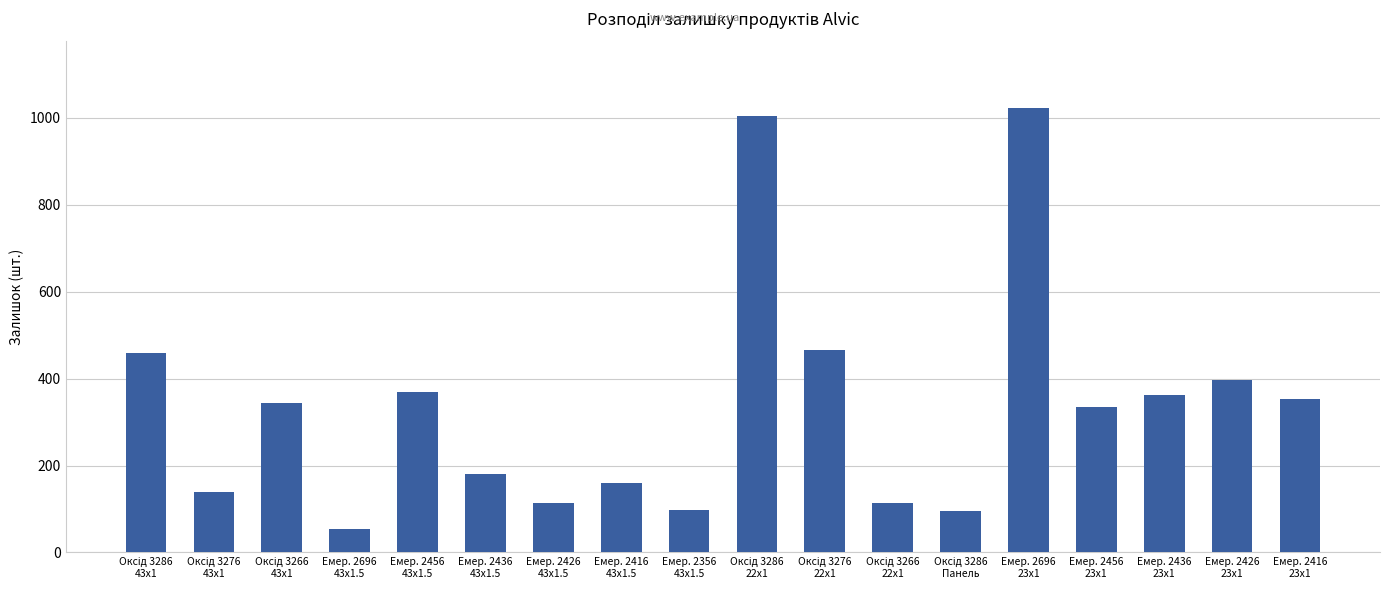

What is the value of the 2nd bar from the left?

138